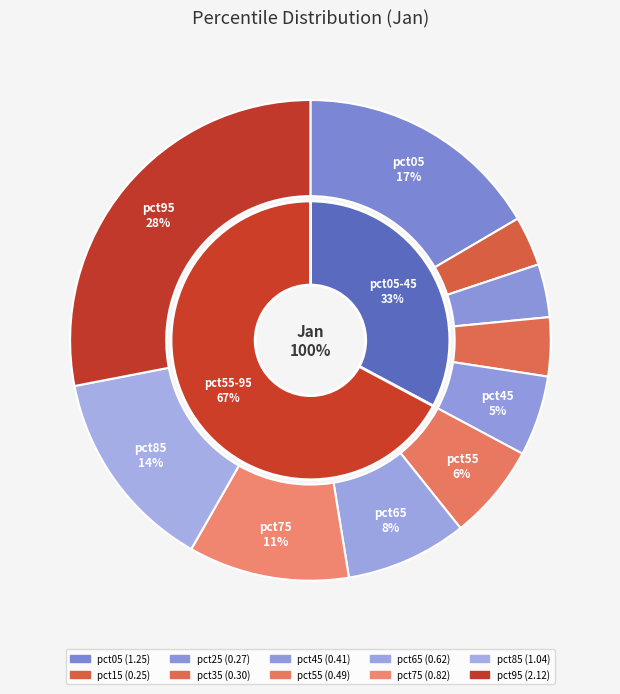

To the nearest percent, what is the combined percentage of pct45 and pct25?

9%